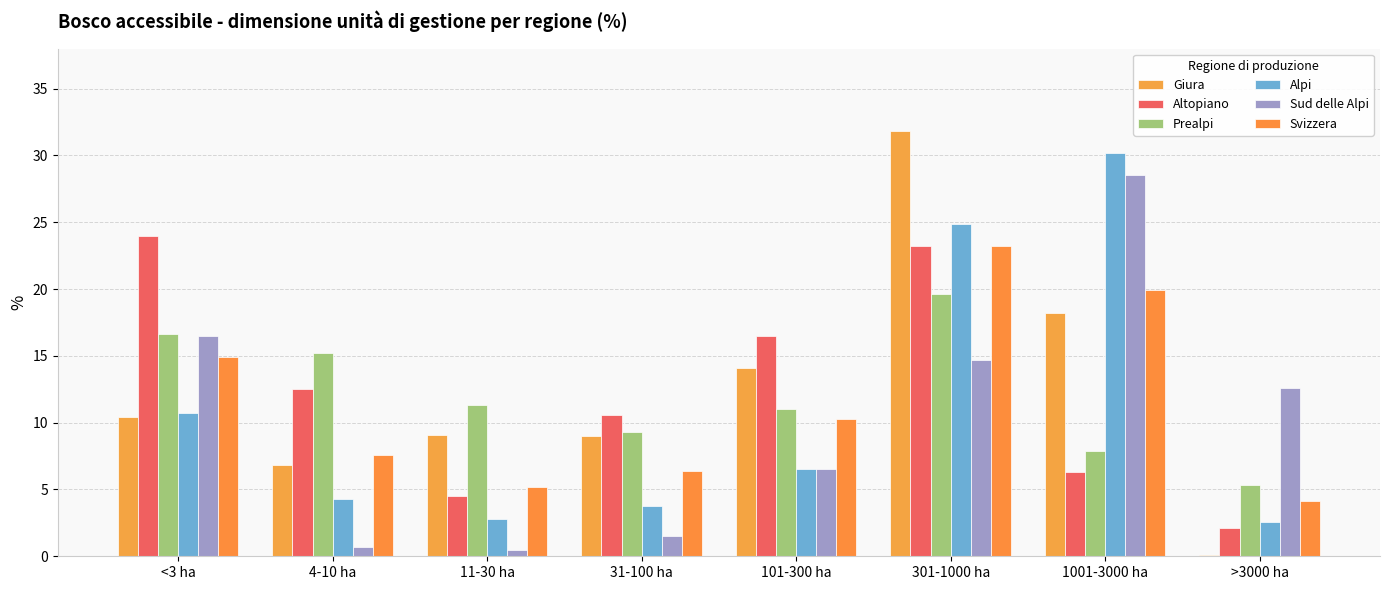

The Svizzera series shows 6.4 at 31-100 ha. True or false?

True